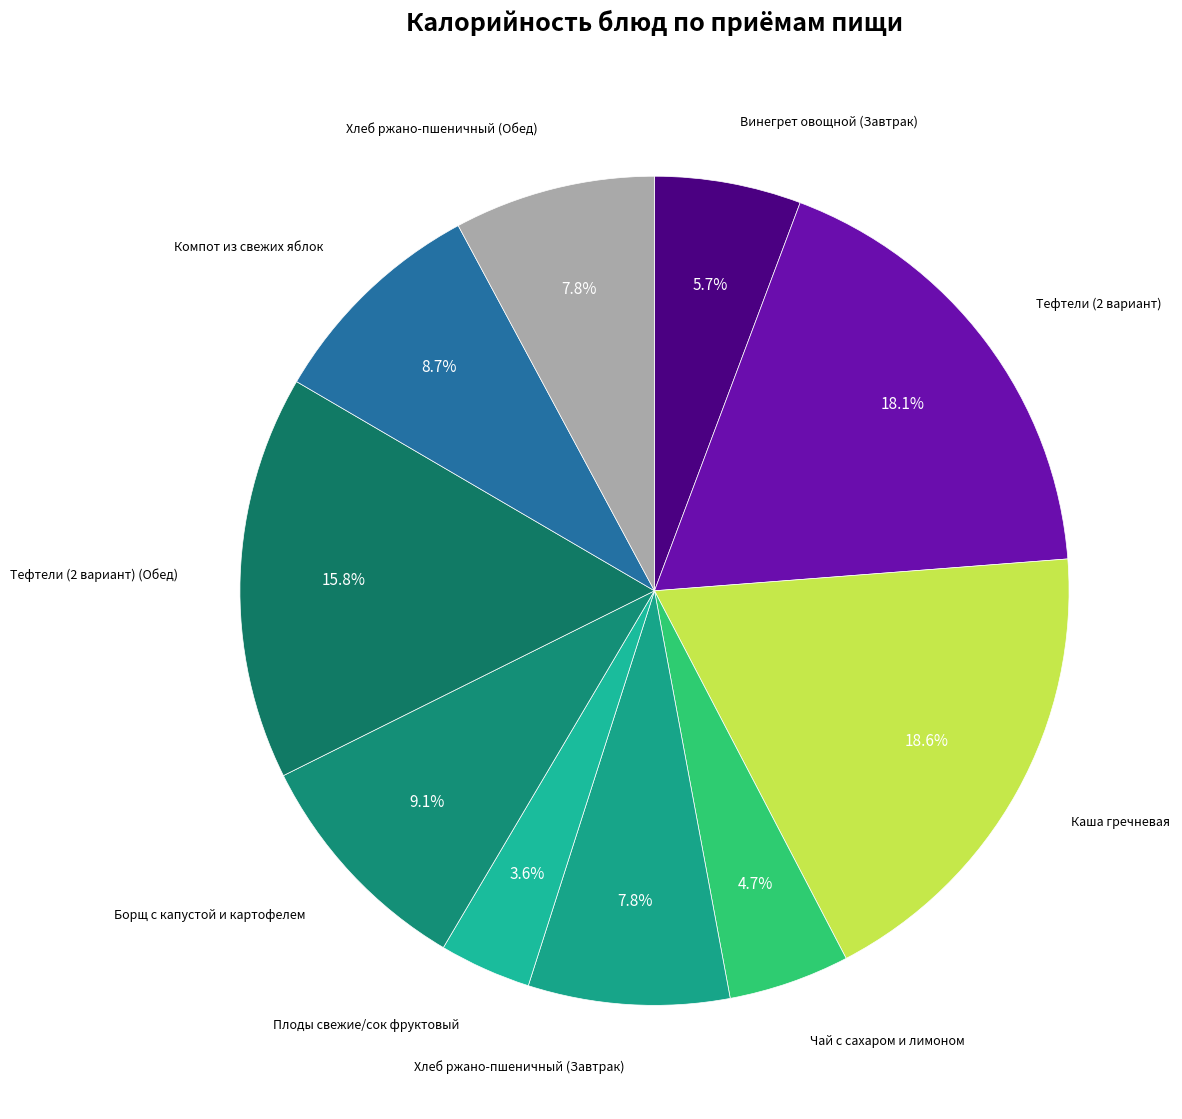

To the nearest percent, what is the difference between the largest and smallest slice percentages?

15%